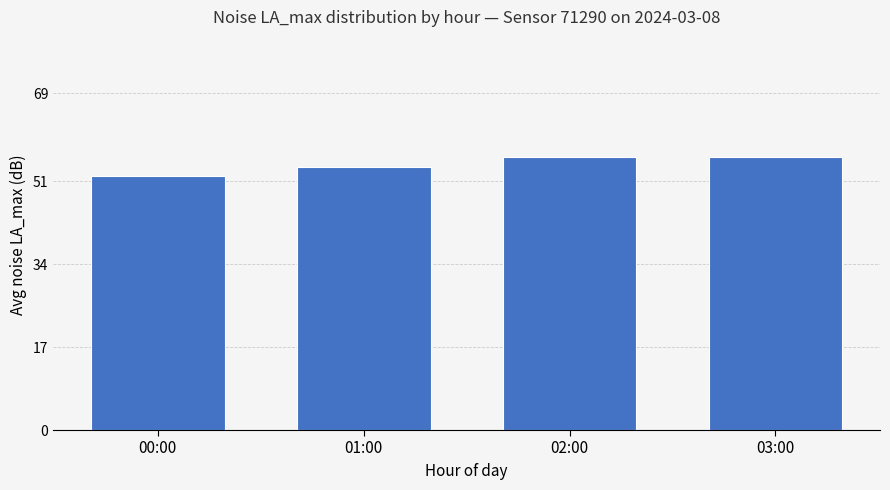

Are the bars grouped side by side (vs. stacked)?

No